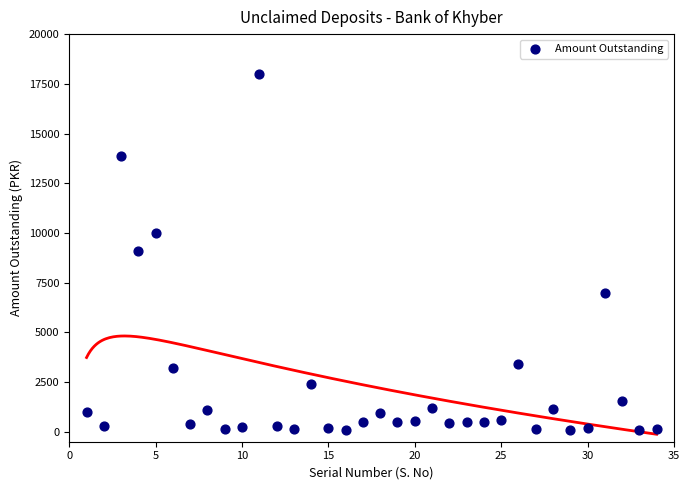

What is the range of X values (max minus min)?

33.0